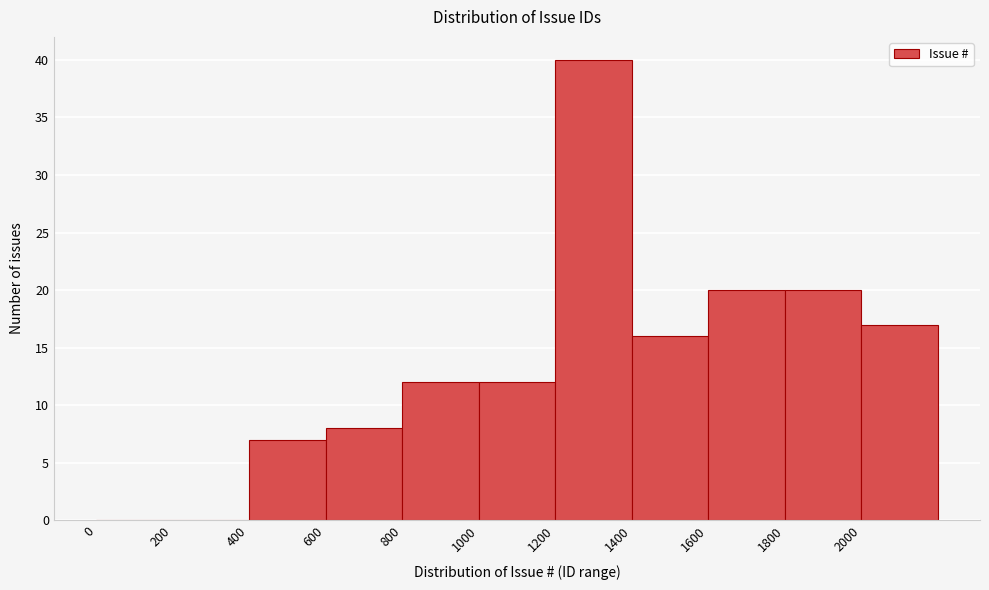

Reading left to right, transcribe this chart: for each bar, give the range it covers on the x-axis and its height. The values are not printed on the chart, so give them approximately, as read against the axis.

0 to 200: 0
200 to 400: 0
400 to 600: 7
600 to 800: 8
800 to 1000: 12
1000 to 1200: 12
1200 to 1400: 40
1400 to 1600: 16
1600 to 1800: 20
1800 to 2000: 20
2000 to 2200: 17